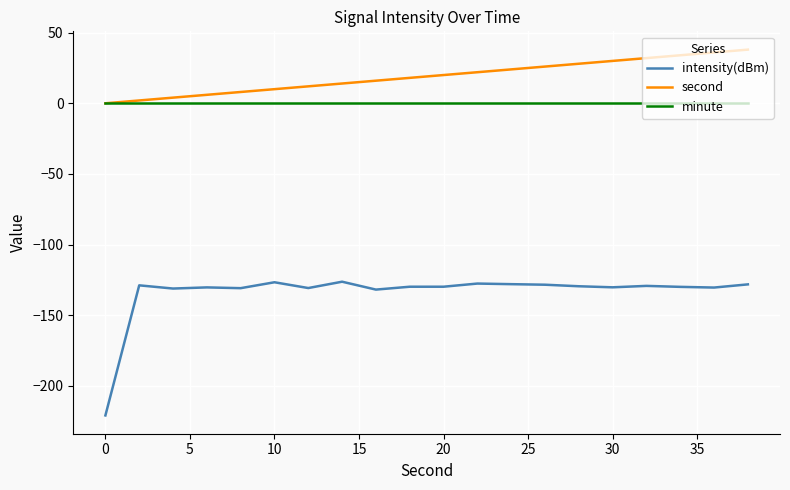

Which series has the widest spread of values?

intensity(dBm)